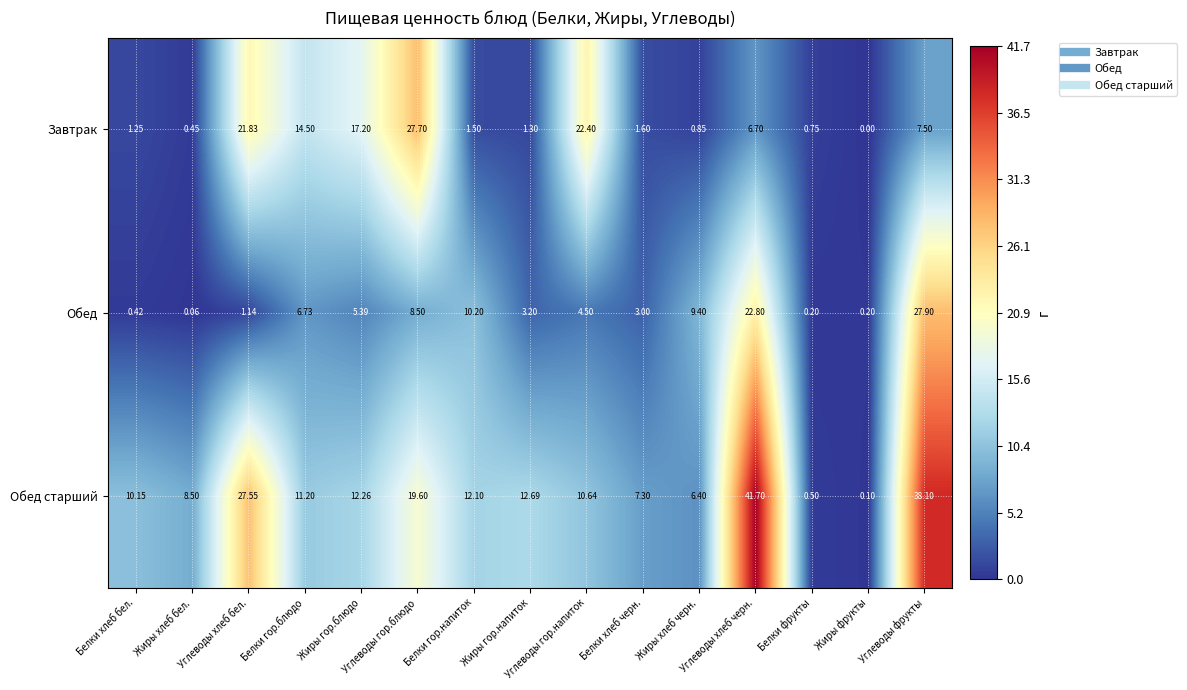

List the series in order of their overall mean, highest first.

Обед старший, Завтрак, Обед